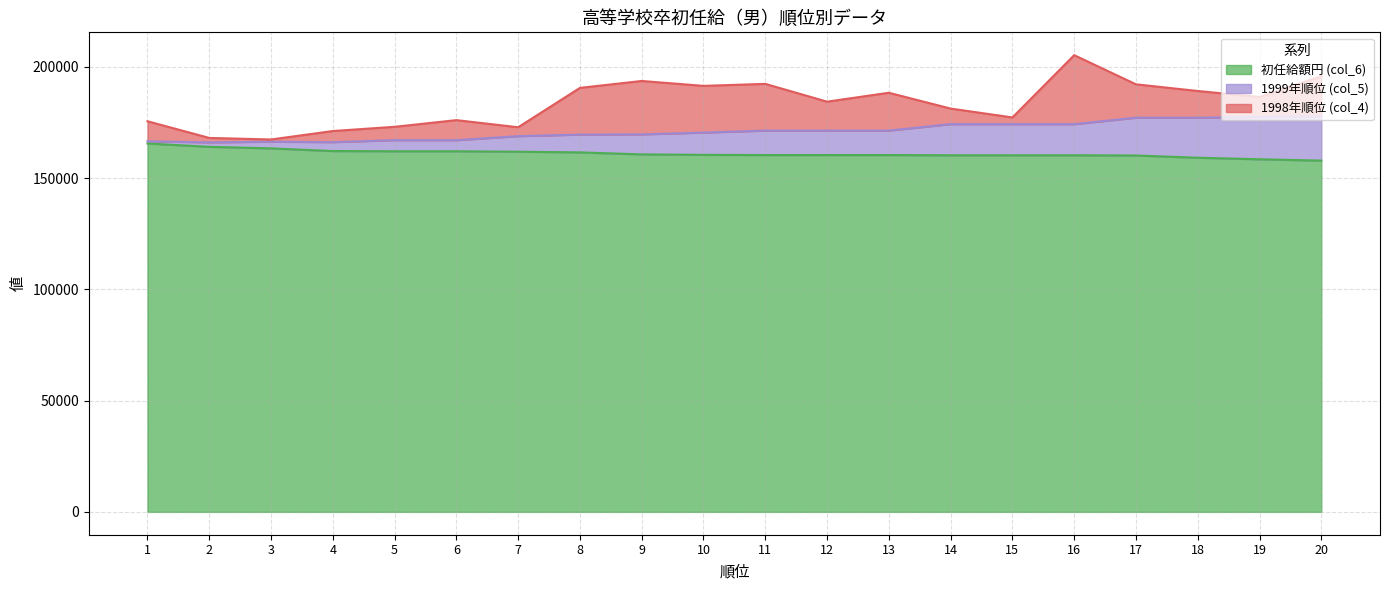

Which category has the lowest value in the 1999年順位 (col_5) series?

2